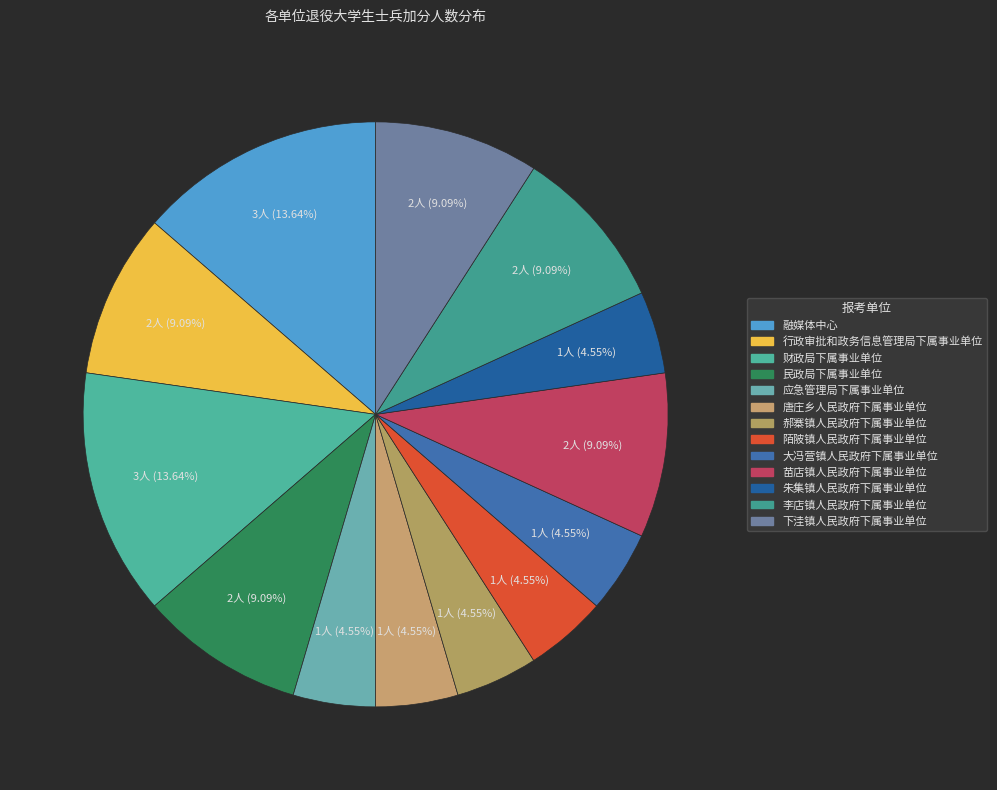

Is there a majority slice in this chart?

No